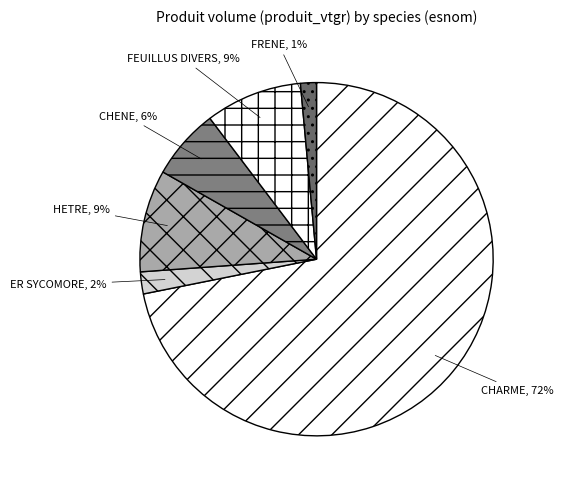

Count the number of slices in the pie.

6